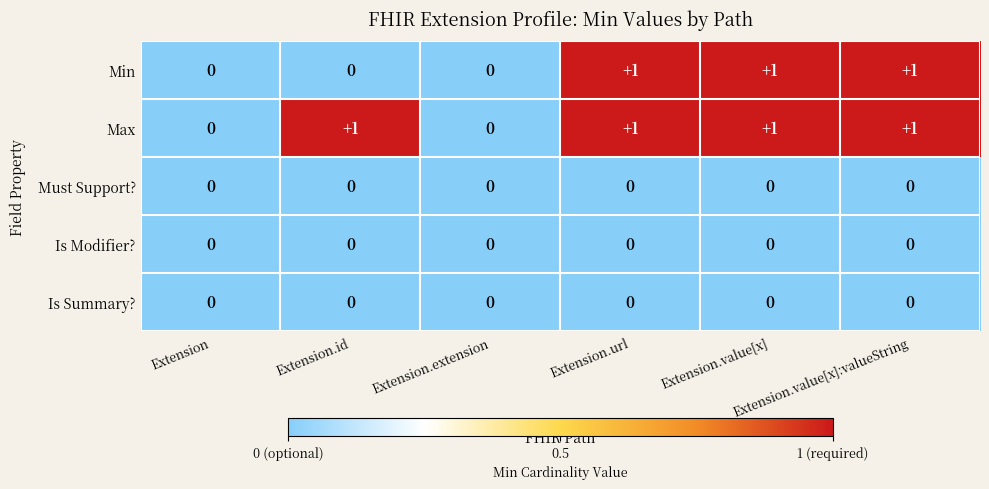

Which series has the largest total across all categories?

Max